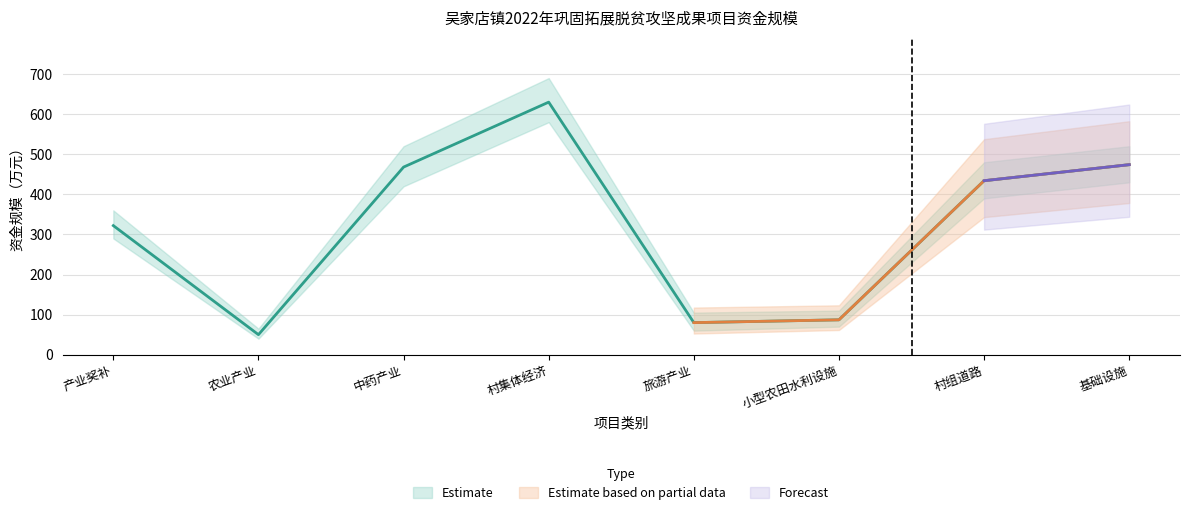

What is the label of the 4th point from the right?

旅游产业